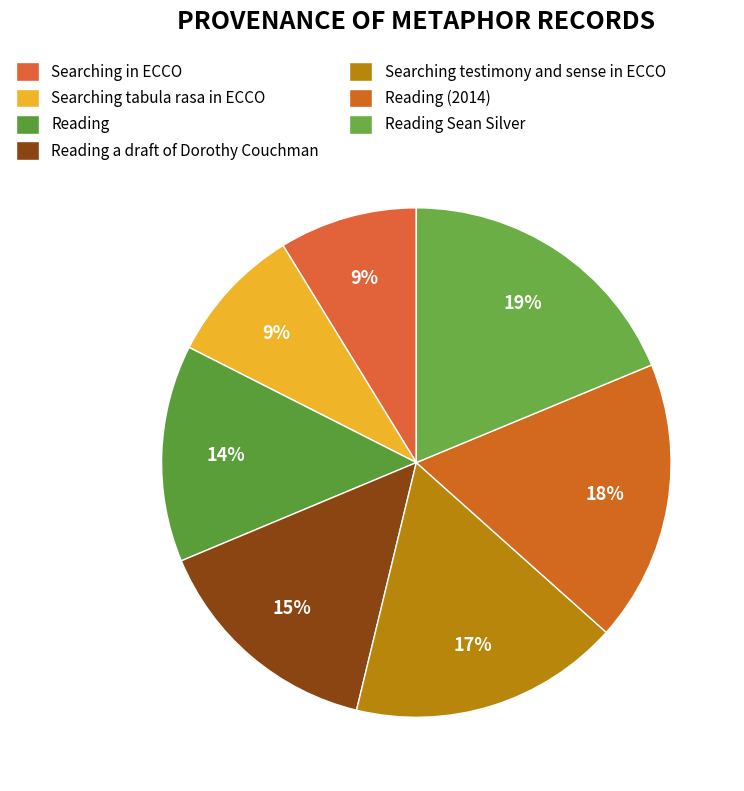

Count the number of slices in the pie.

7